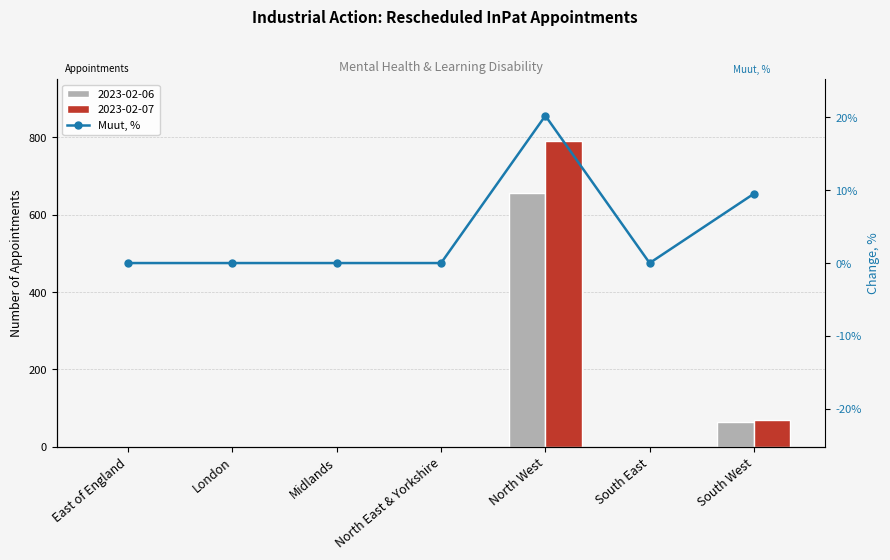

How many values are above zero?

2